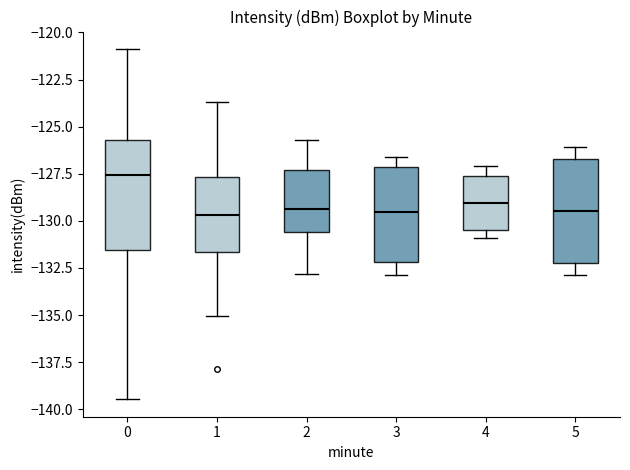

Reading left to right, read every box against the y-axis: the position of its median line, the range the box covers, and the ends of its whiskers. The values are not printed on the chart, so give them approximately, as read against the axis.

0: median -127.5, box -131.5 to -125.5, whiskers -139.5 to -121.0
1: median -129.5, box -131.5 to -127.5, whiskers -135.0 to -123.5
2: median -129.5, box -130.5 to -127.5, whiskers -133.0 to -125.5
3: median -129.5, box -132.0 to -127.0, whiskers -133.0 to -126.5
4: median -129.0, box -130.5 to -127.5, whiskers -131.0 to -127.0
5: median -129.5, box -132.0 to -126.5, whiskers -133.0 to -126.0